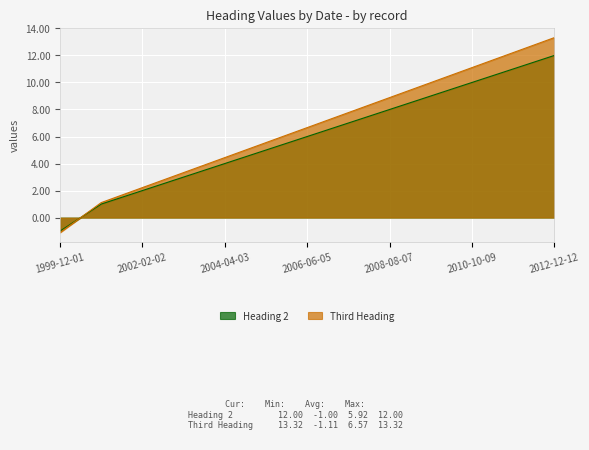

What is the total value across all series at 2011-11-11?

23.2